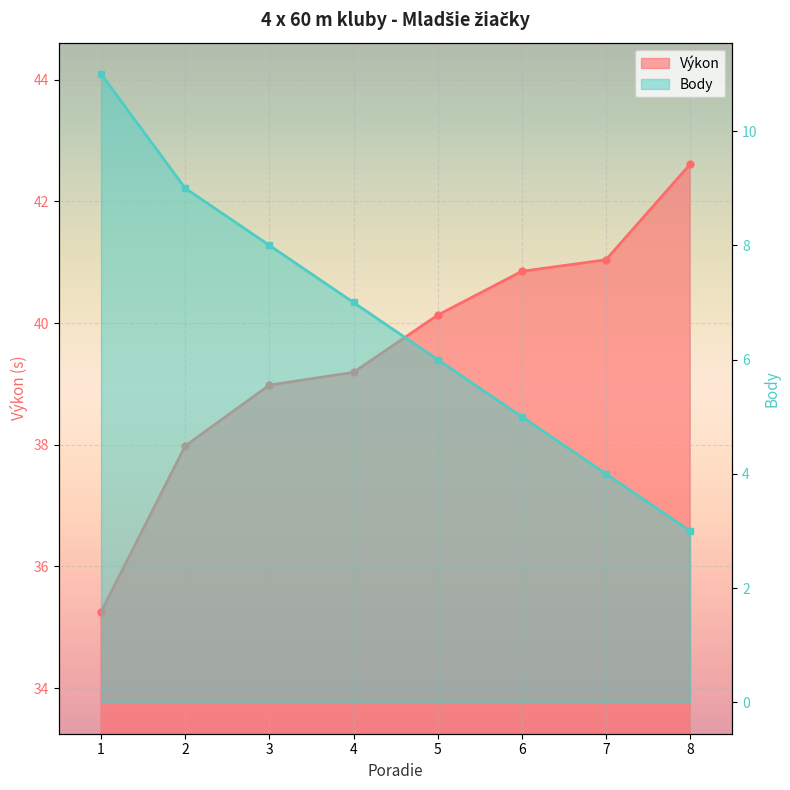

The Výkon series shows 49.6 at 2. True or false?

False